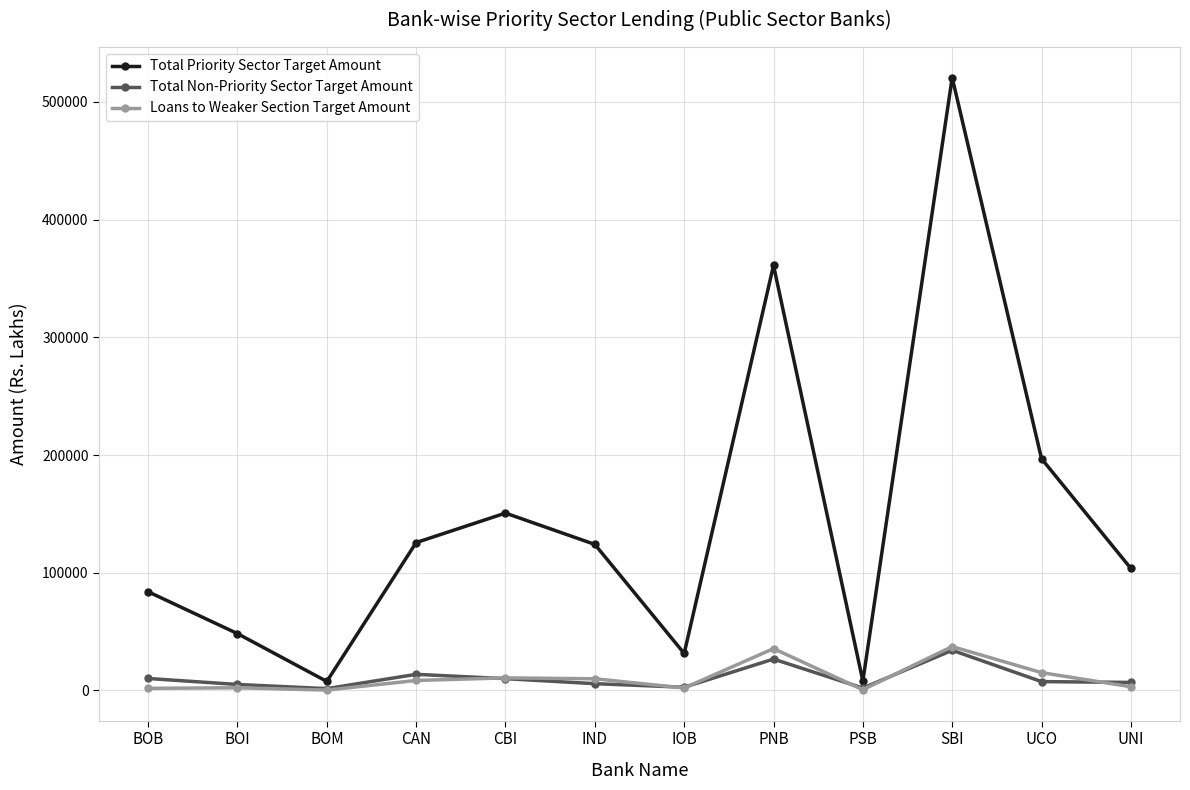

What is the greatest value displayed?

520595.0